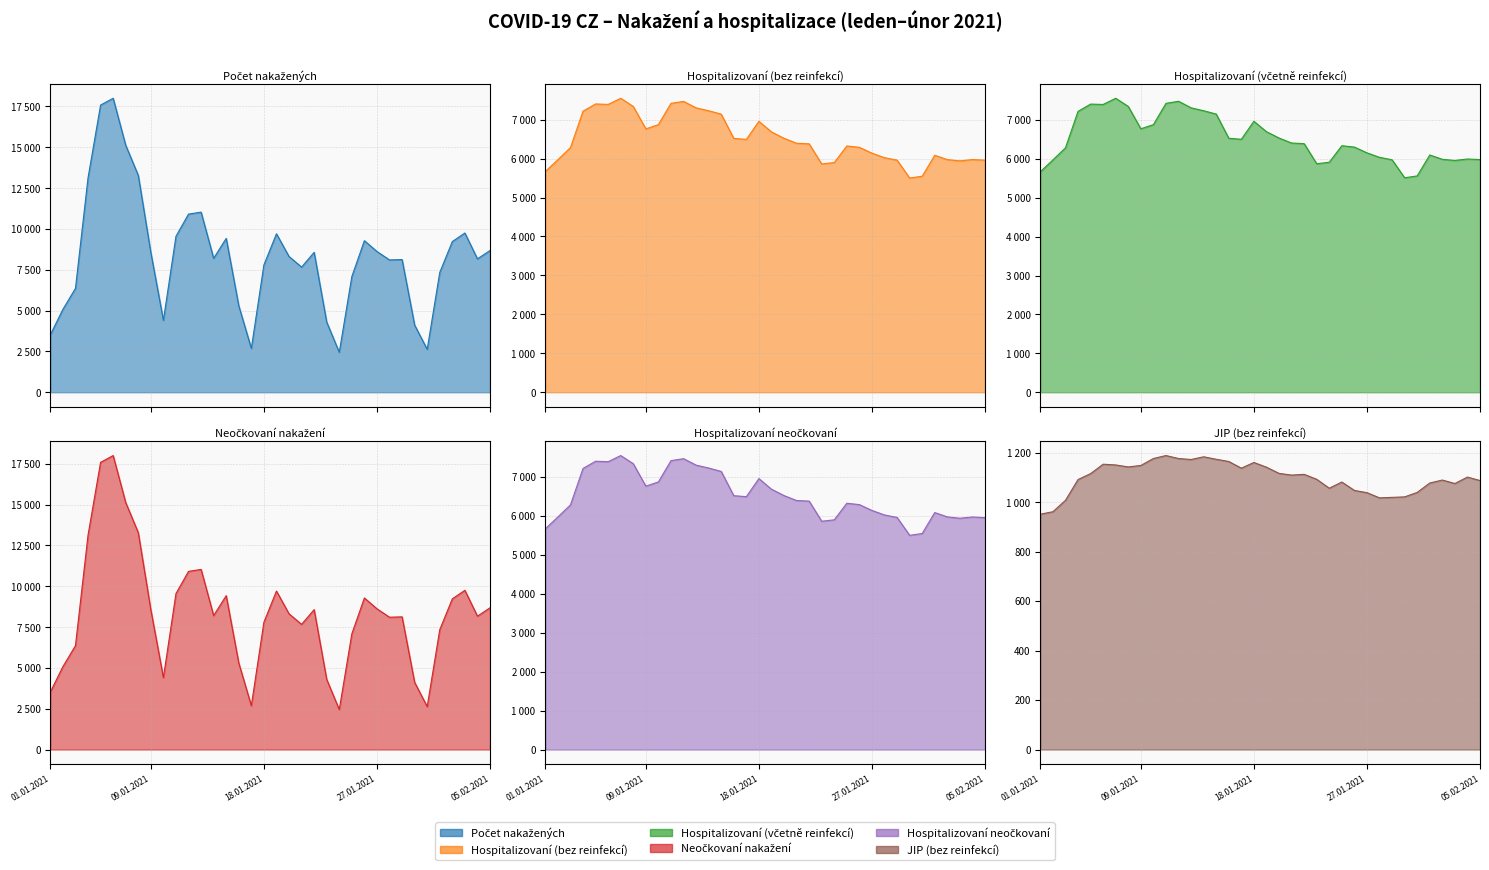

Reading left to right, what are all the values shown in this chart?

Počet nakažených: 3518	5076	6363	13127	17589	18004	15126	13283	8559	4402	9551	10910	11031	8203	9423	5299	2686	7795	9705	8314	7665	8568	4297	2446	7082	9283	8619	8103	8125	4113	2628	7339	9229	9752	8169	8679
Hospitalizovaní (bez reinfekcí): 5669	5973	6283	7219	7404	7392	7550	7340	6764	6873	7419	7470	7304	7230	7142	6519	6494	6958	6686	6522	6395	6380	5863	5899	6325	6290	6140	6024	5961	5501	5548	6086	5975	5942	5976	5961
Hospitalizovaní (včetně reinfekcí): 5669	5974	6284	7222	7409	7400	7559	7348	6774	6881	7428	7482	7313	7238	7153	6531	6504	6967	6699	6537	6408	6392	5875	5914	6339	6304	6156	6040	5977	5515	5562	6101	5989	5960	5997	5983
Neočkovaní nakažení: 3518	5076	6363	13127	17589	18004	15126	13283	8559	4402	9551	10910	11031	8203	9423	5299	2686	7795	9705	8314	7665	8568	4297	2446	7082	9283	8619	8103	8125	4113	2628	7339	9229	9752	8168	8679
Hospitalizovaní neočkovaní: 5669	5973	6283	7219	7404	7392	7550	7340	6764	6873	7419	7470	7304	7230	7142	6519	6494	6958	6686	6522	6395	6380	5863	5899	6325	6290	6140	6024	5961	5501	5548	6086	5975	5940	5972	5956
JIP (bez reinfekcí): 951	961	1007	1091	1115	1153	1150	1142	1148	1176	1188	1176	1172	1183	1173	1164	1137	1160	1141	1116	1109	1112	1092	1056	1081	1047	1038	1017	1019	1021	1039	1077	1089	1075	1101	1087